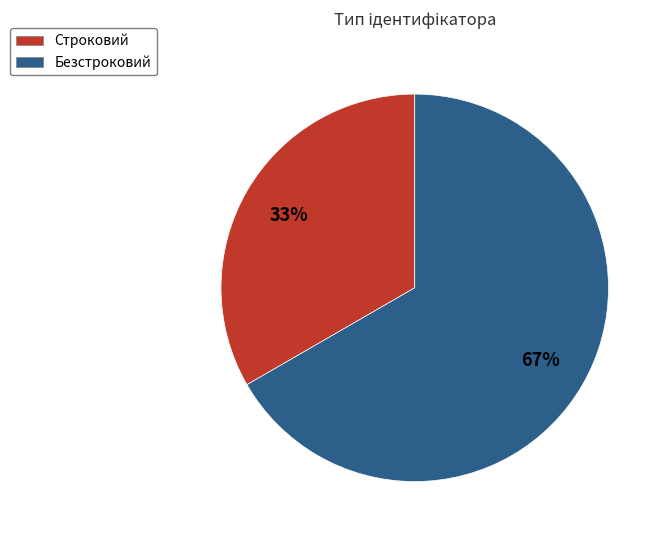

Rank the categories by value from highest to lowest.

Безстроковий, Строковий